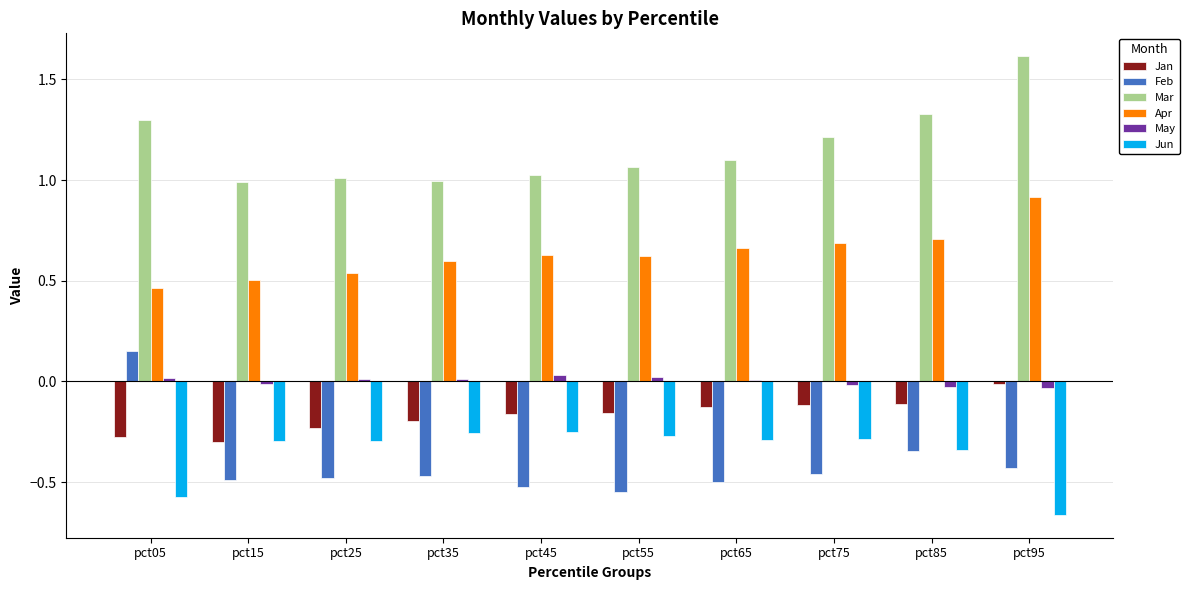

What is the sum of all Apr values?

6.3